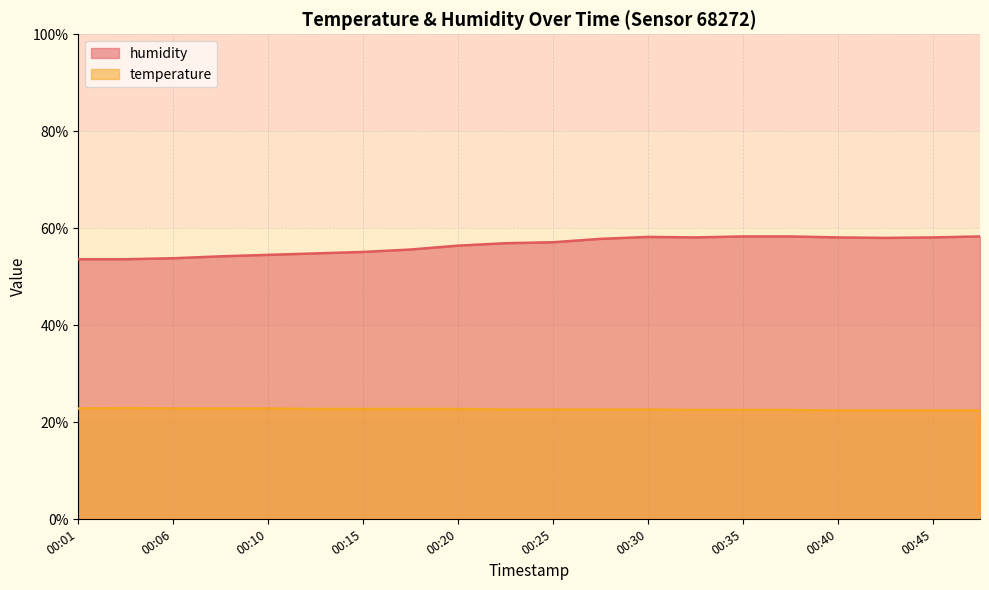

What value does the humidity series have at 00:03?

53.6